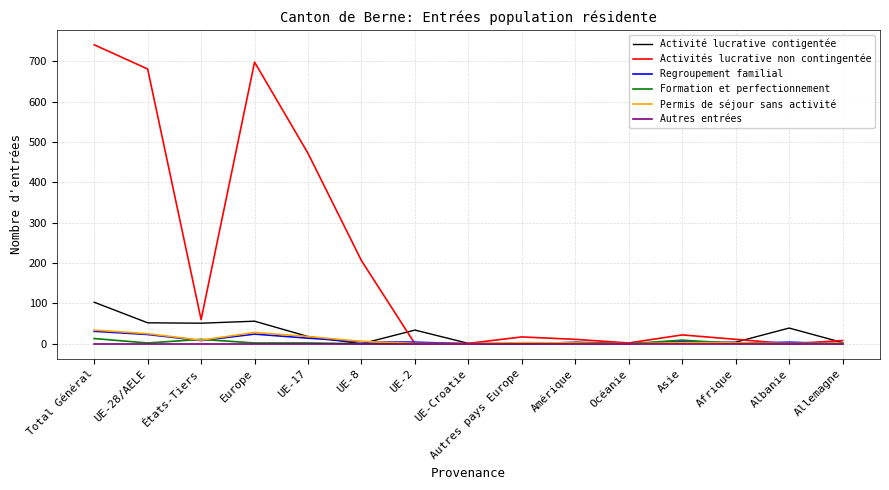

What is the highest value of the Activité lucrative contigentée series?

103